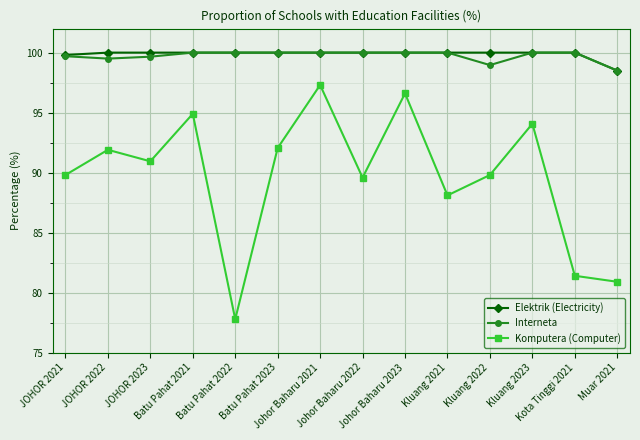

Between JOHOR 2022 and Kluang 2021, which series saw the biggest shift?

Komputera (Computer)